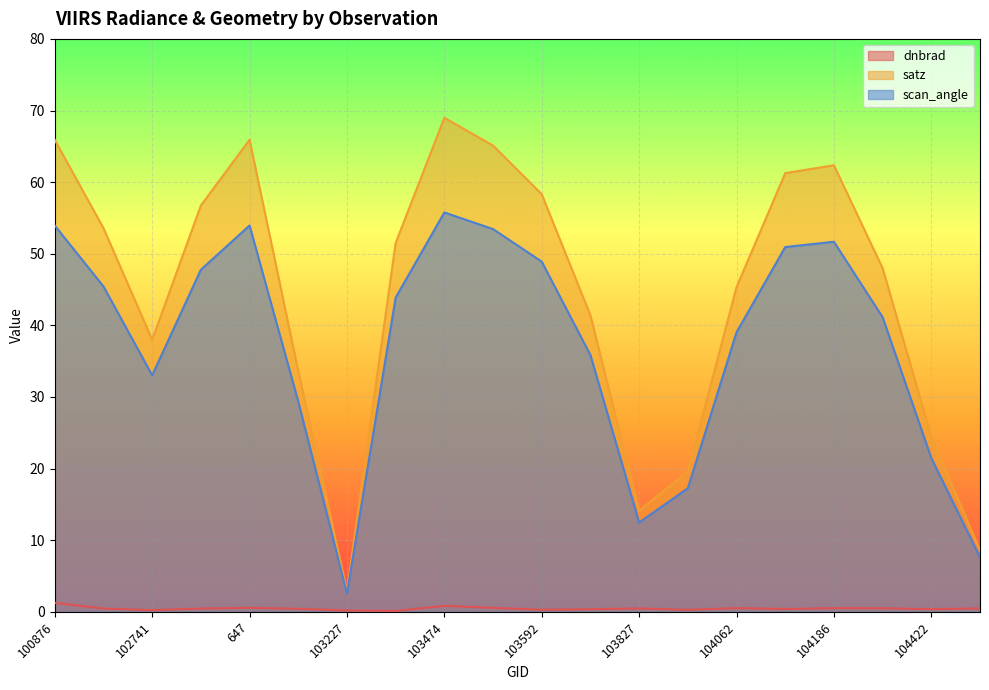

Which series has the widest spread of values?

satz